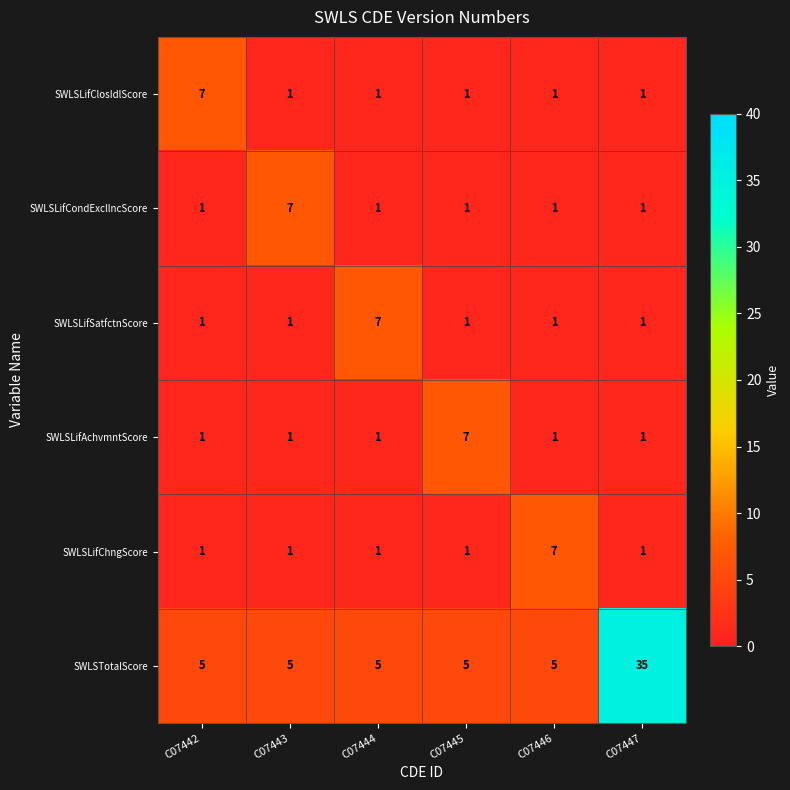

What is the difference between the highest and lowest values at C07446?

6